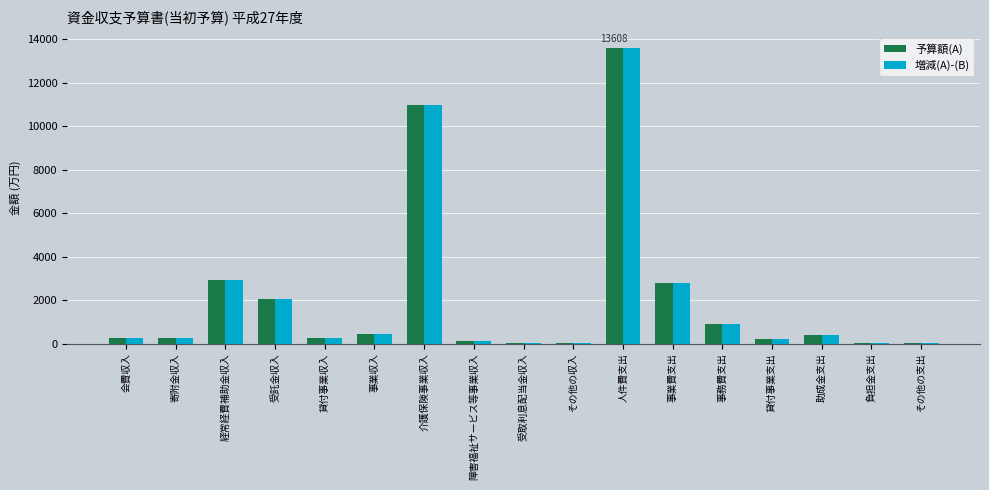

What value does the 予算額(A) series have at 受託金収入?

2044.2